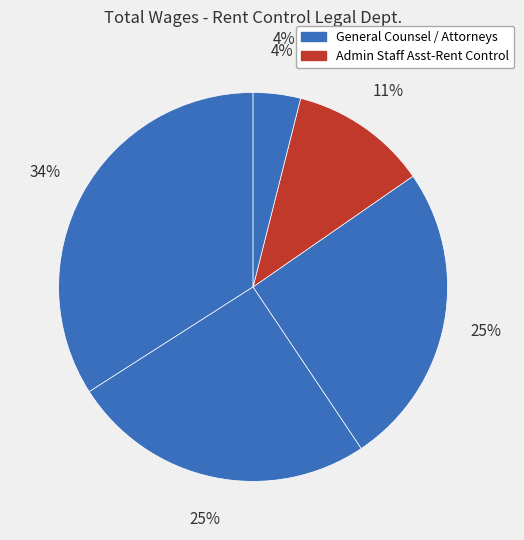

Do Legal Secretary II and Admin Staff Asst-Rent Control together represent more than half of the pie?

No